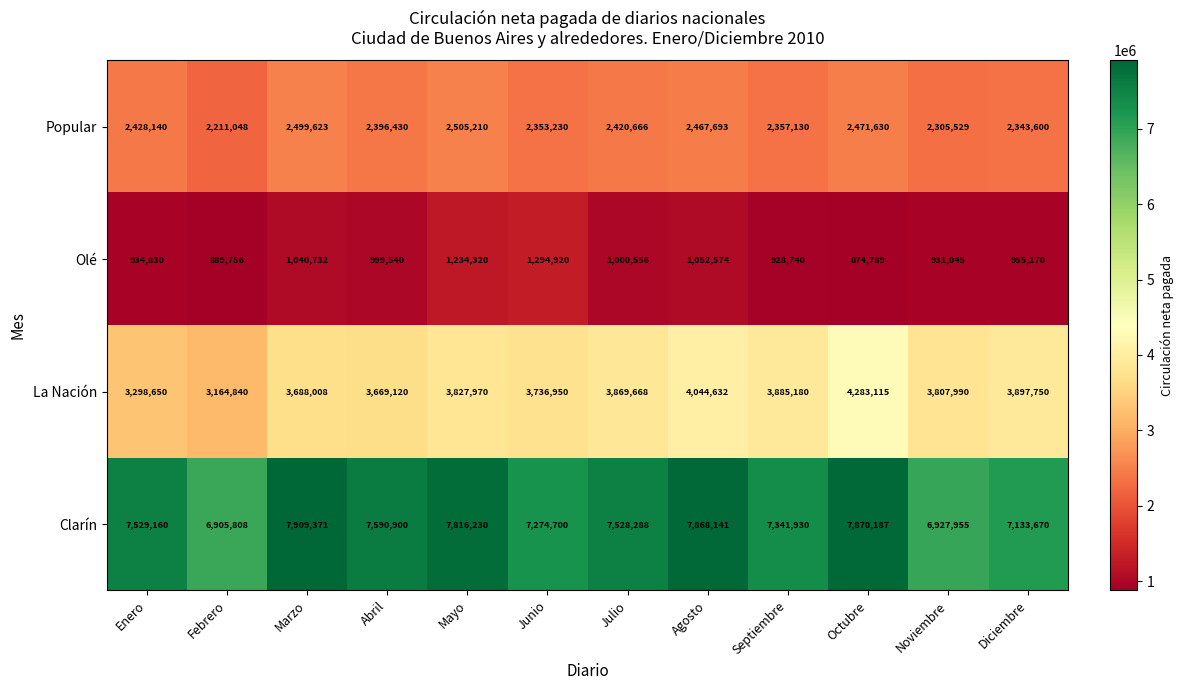

What is the highest value of the Clarín series?

7909371